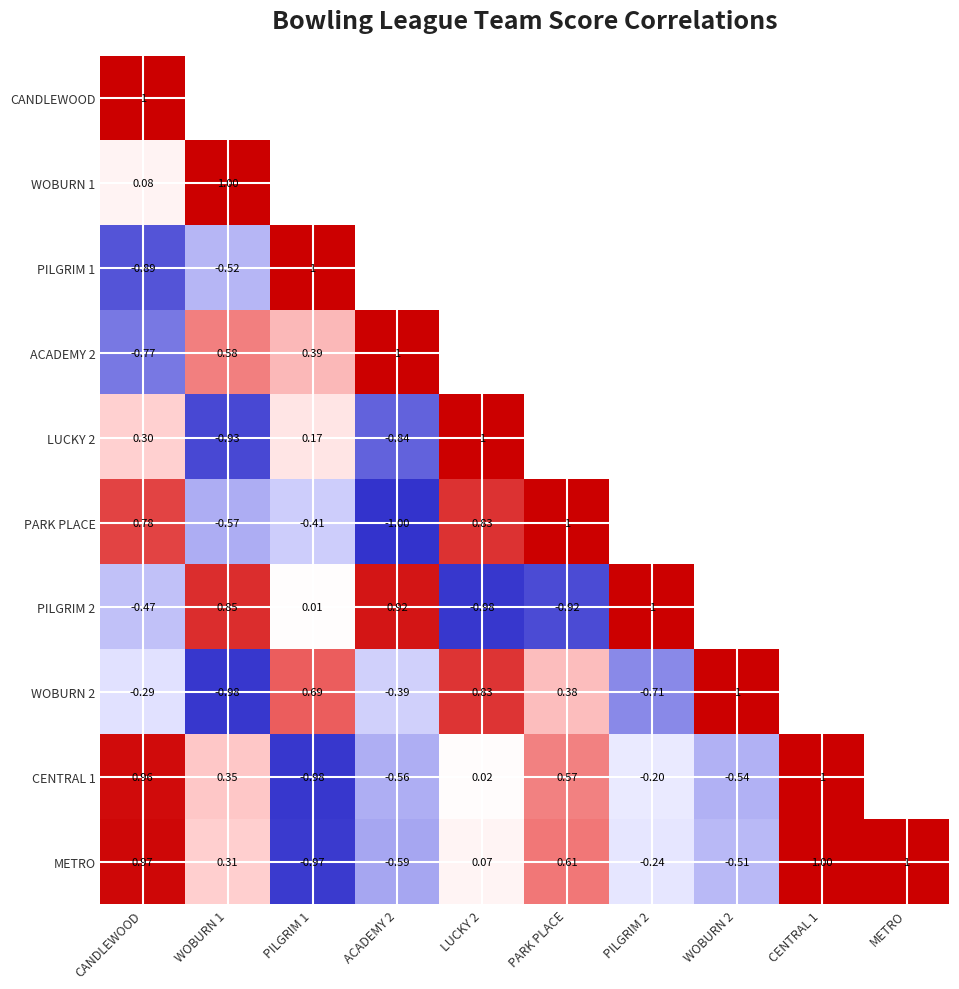

Which category has the highest value in the CENTRAL 1 series?

CENTRAL 1